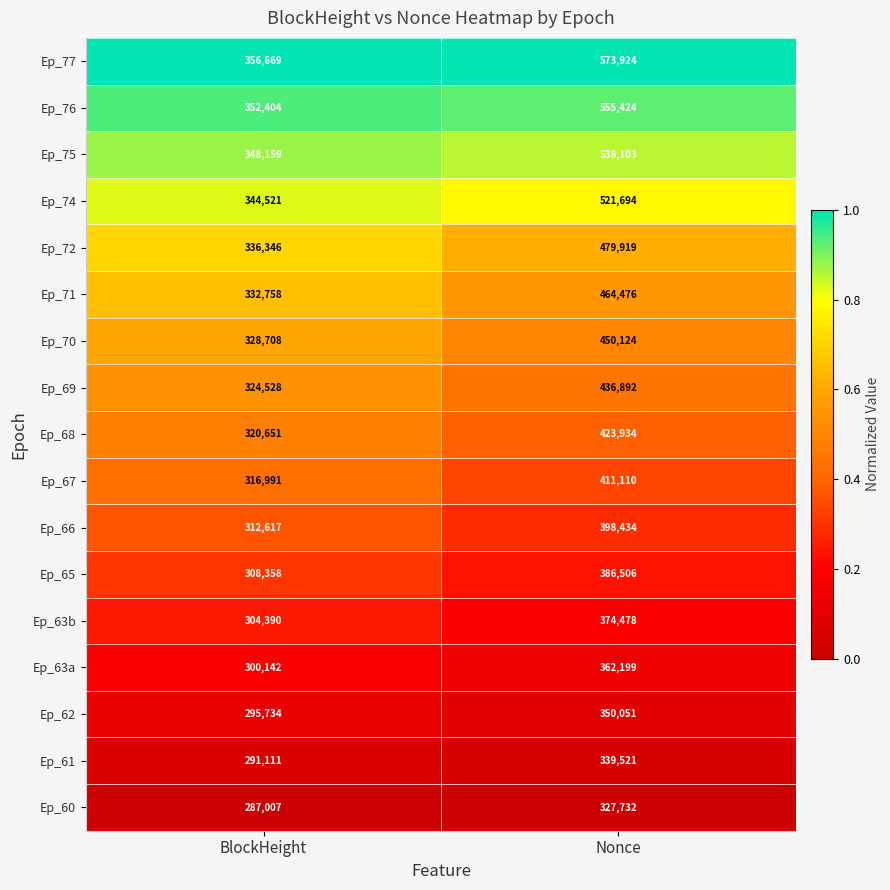

Where is Ep_63a nearest to the value 331170?

BlockHeight